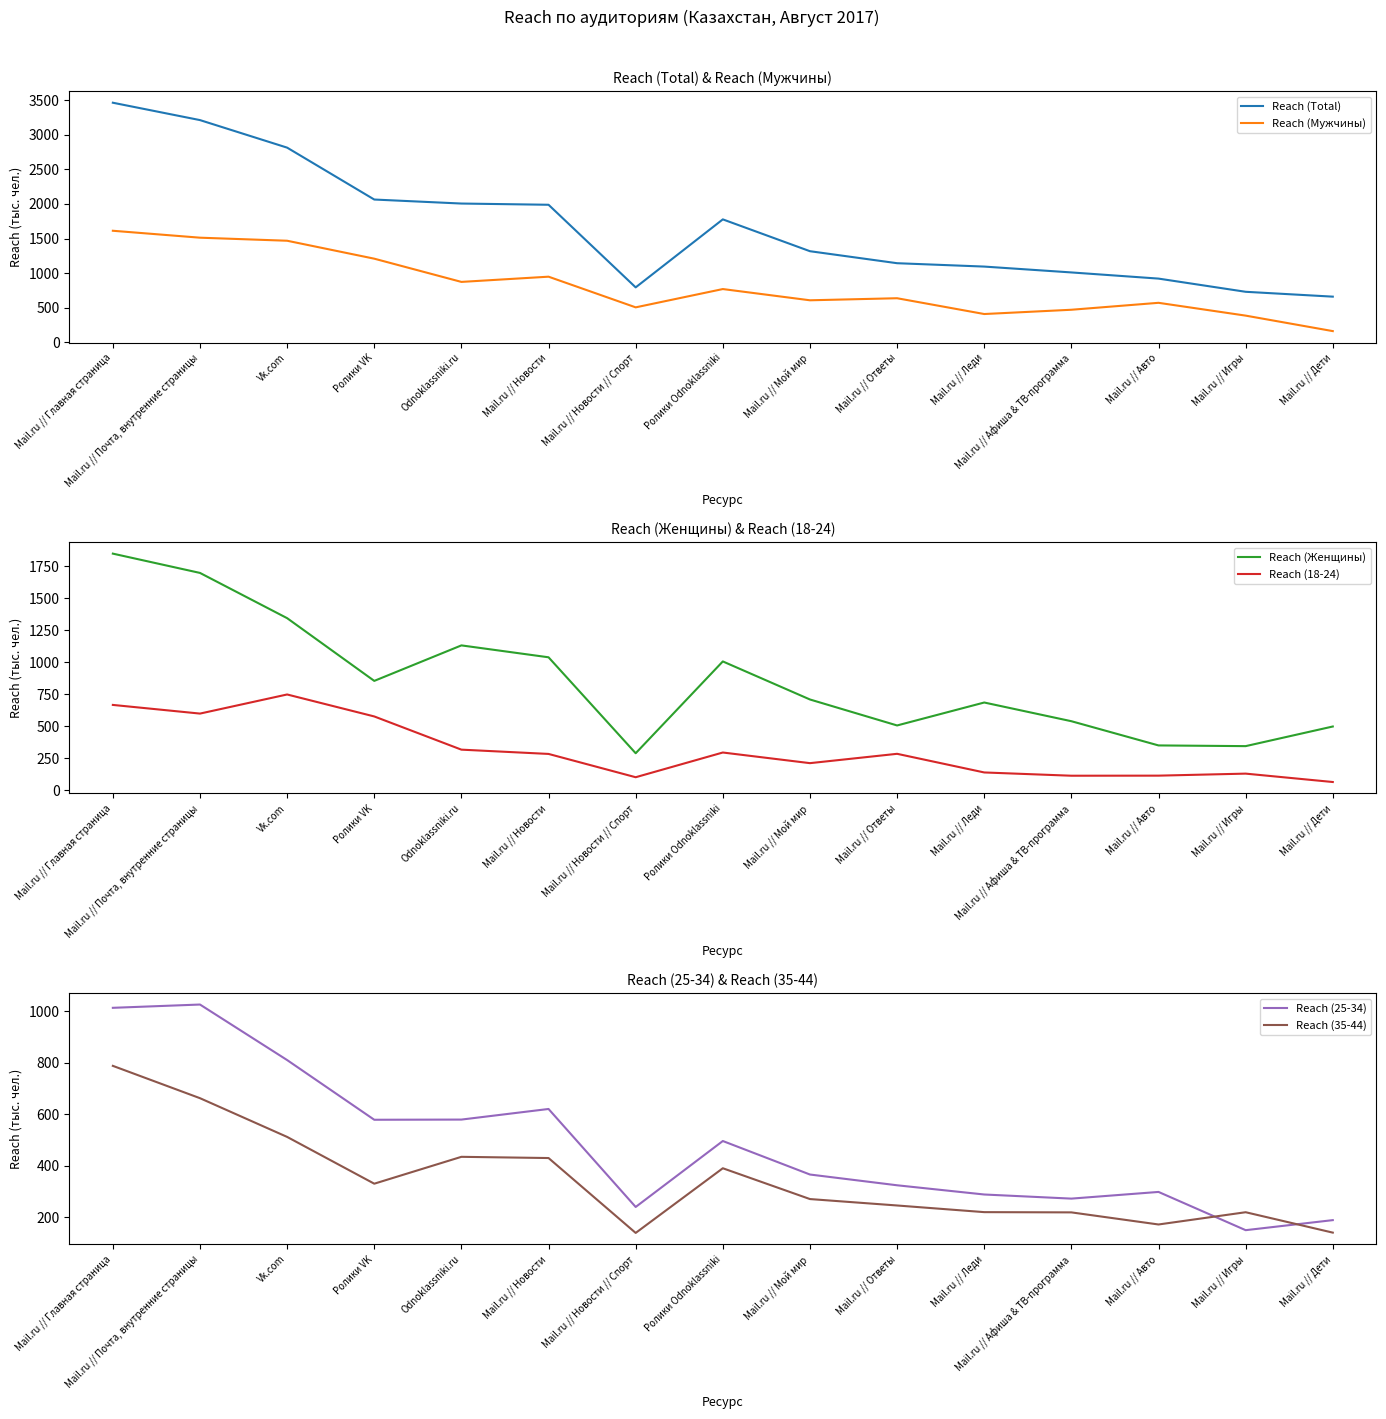

Which has a higher value, Mail.ru // Мой мир or Mail.ru // Ответы?

Mail.ru // Мой мир